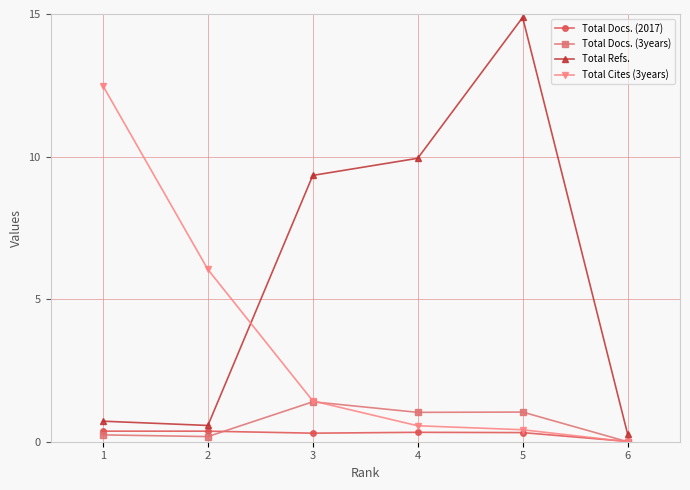

Which series has the widest spread of values?

Total Refs.